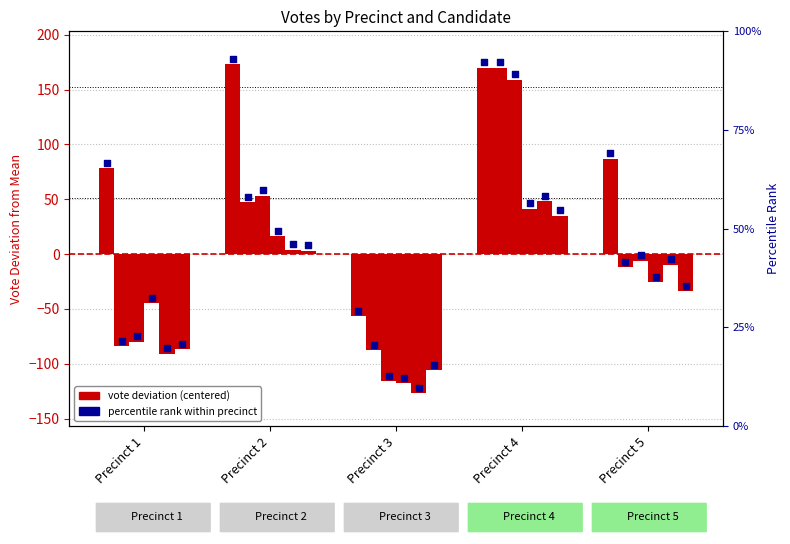

At how many categories does at least one series exceed -76?

5